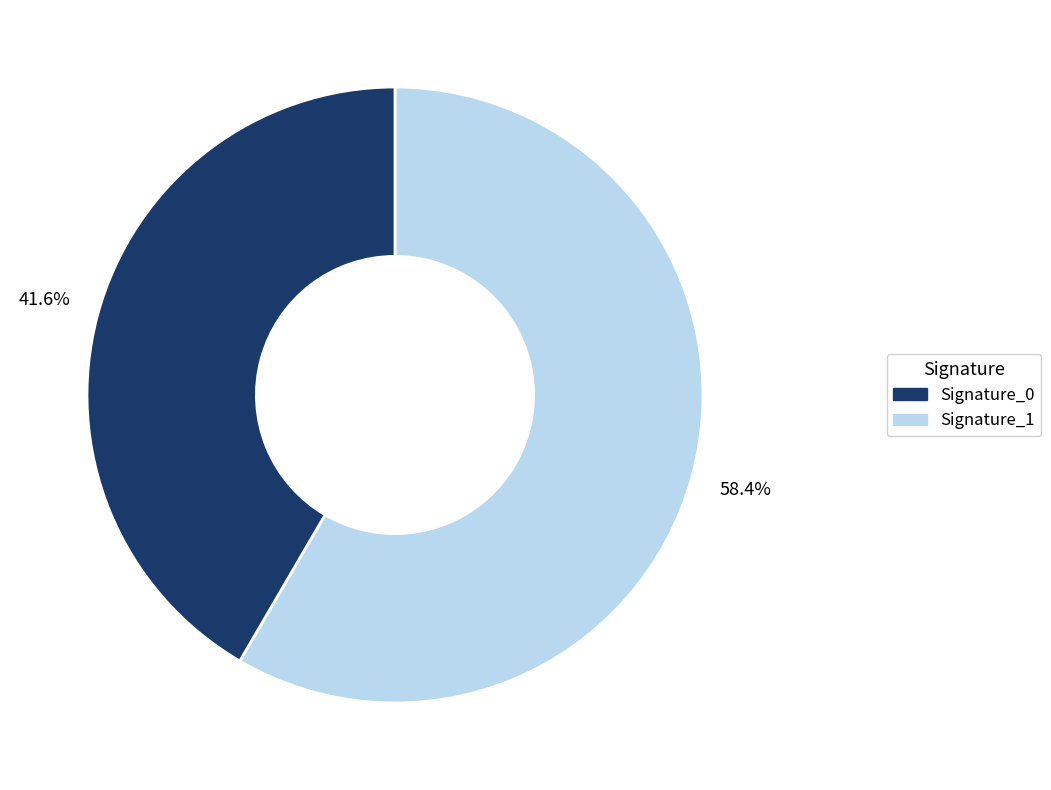

Does any single category account for the majority?

Yes